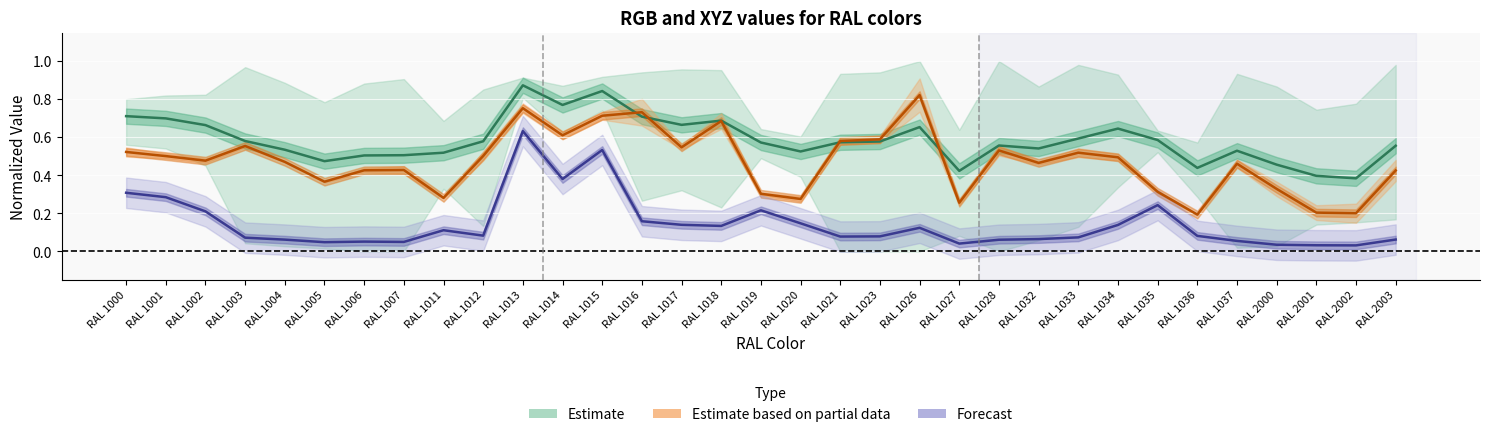

How many lines are shown in the chart?

3